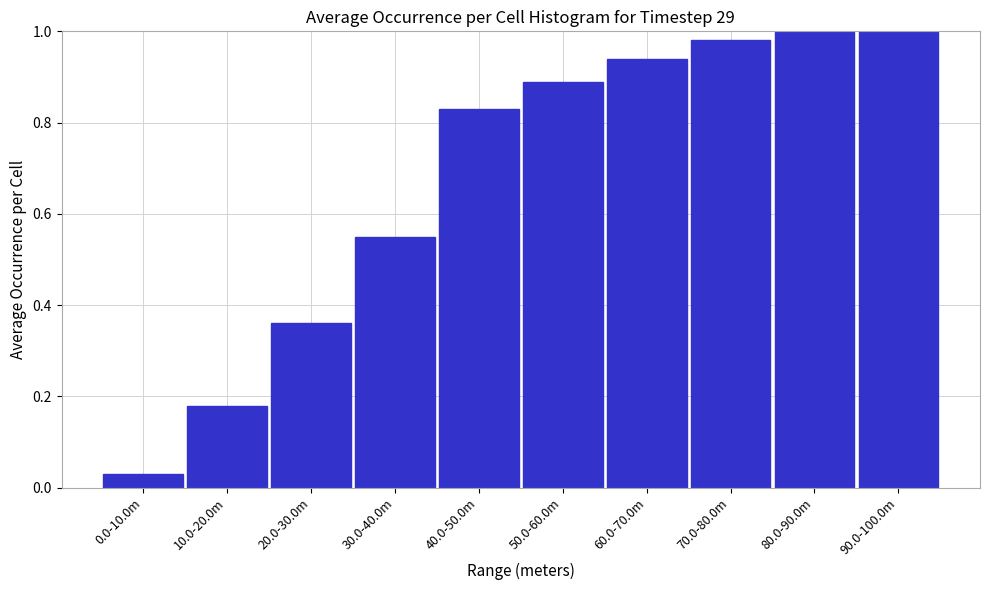

Which has a higher value, 60.0-70.0m or 0.0-10.0m?

60.0-70.0m